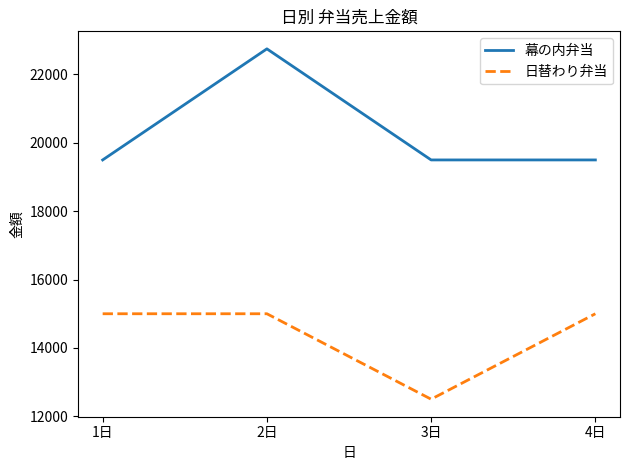

What is the minimum value shown in the chart?

12500